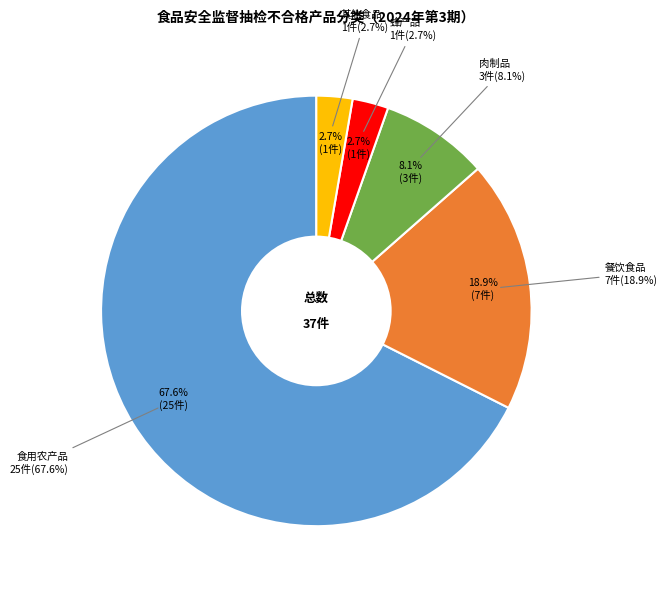

To the nearest percent, what percentage of the pie is 餐饮食品?

19%